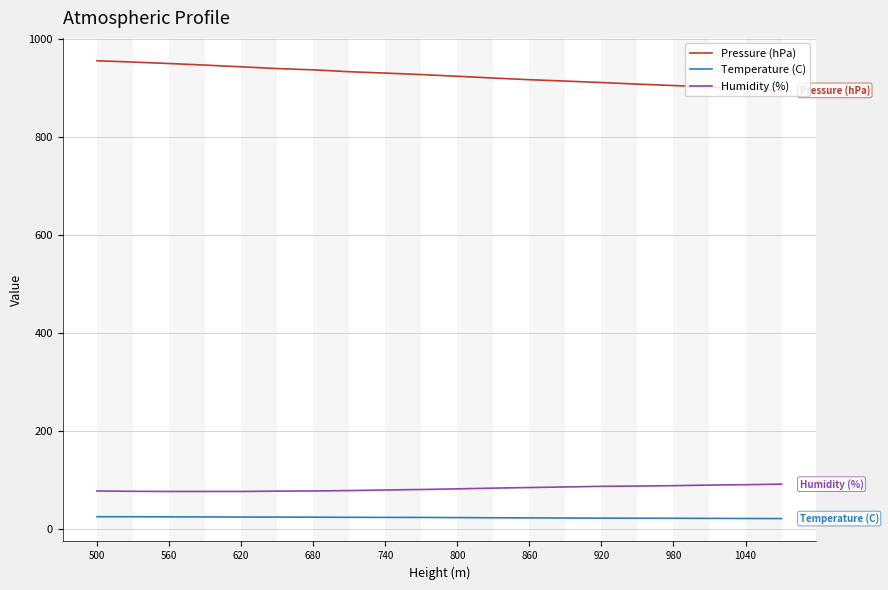

What is the difference between the maximum and minimum values in the Pressure (hPa) series?

60.4